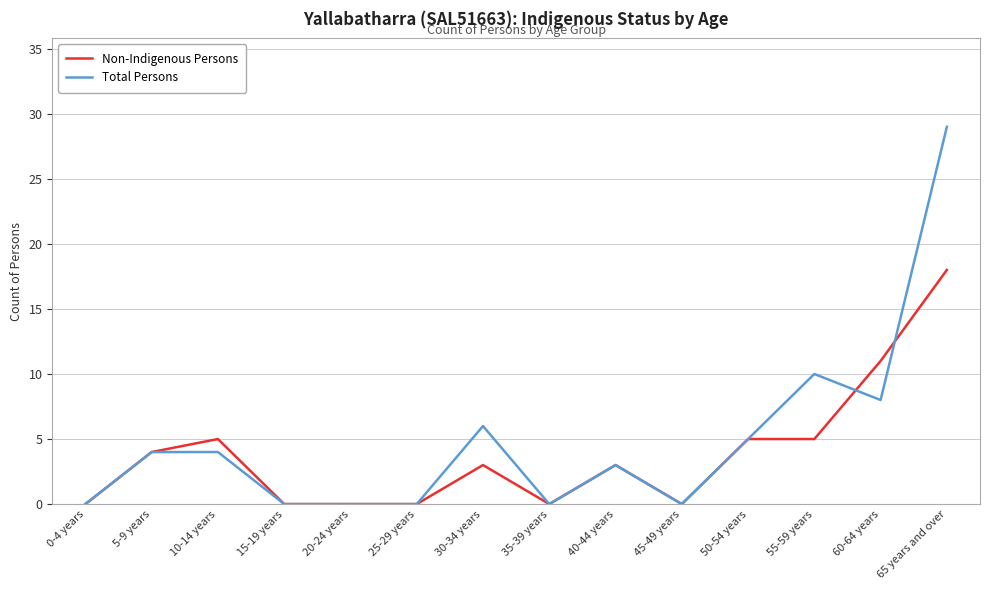

The value of Total Persons at 0-4 years is 17. True or false?

False